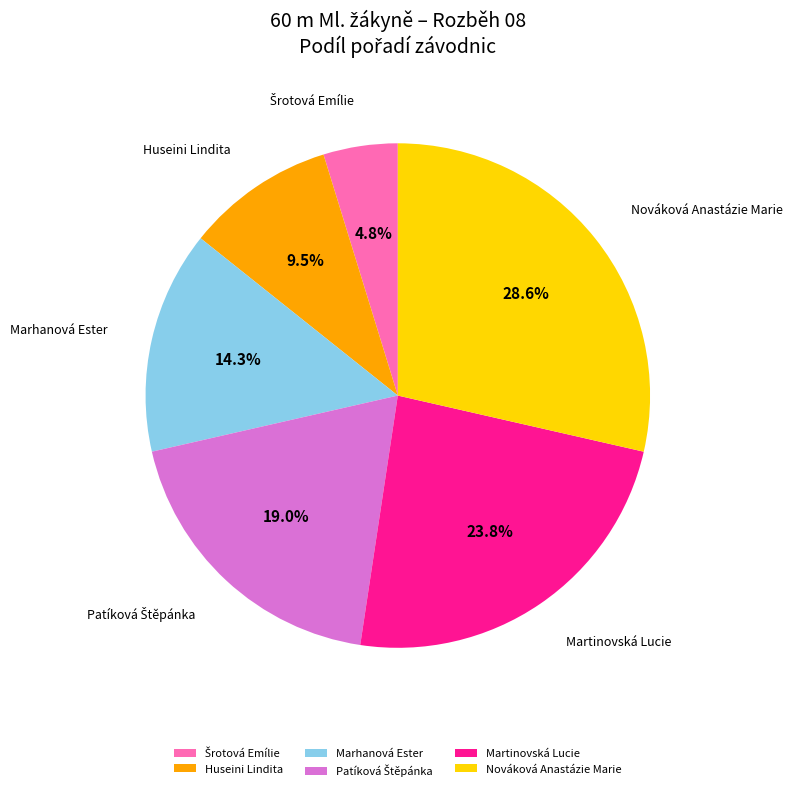

How many slices are in this pie chart?

6